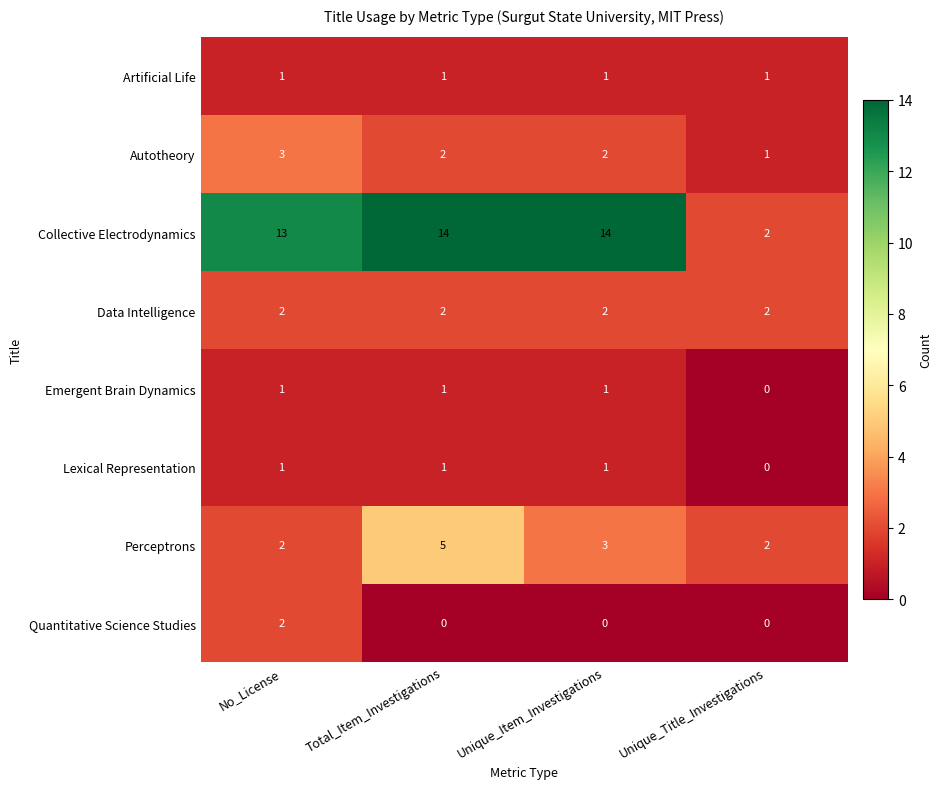

The Emergent Brain Dynamics series shows 0 at Unique_Title_Investigations. True or false?

True